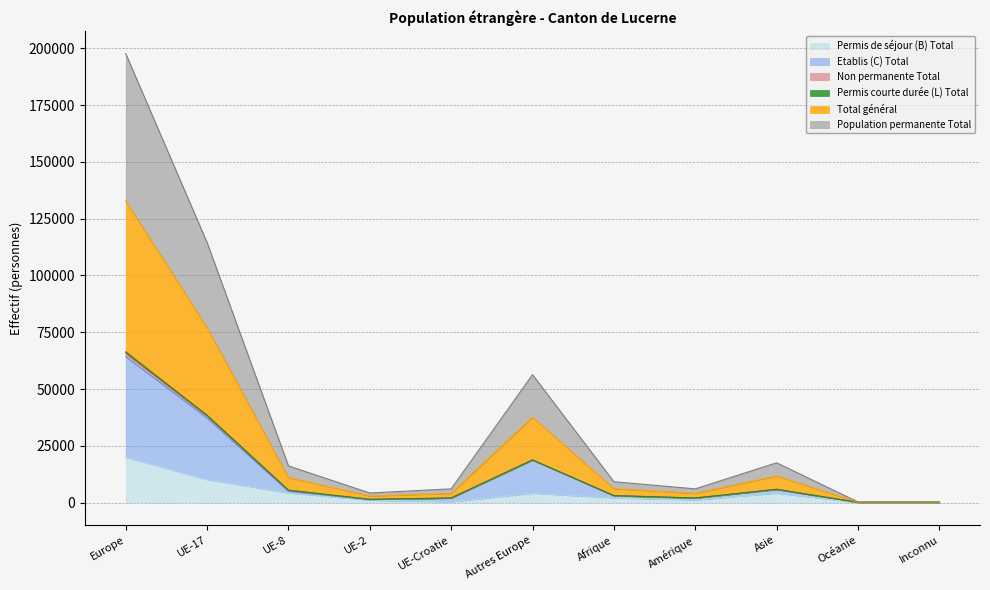

Is the value of Population permanente Total at Europe greater than the value of Etablis (C) Total at Afrique?

Yes